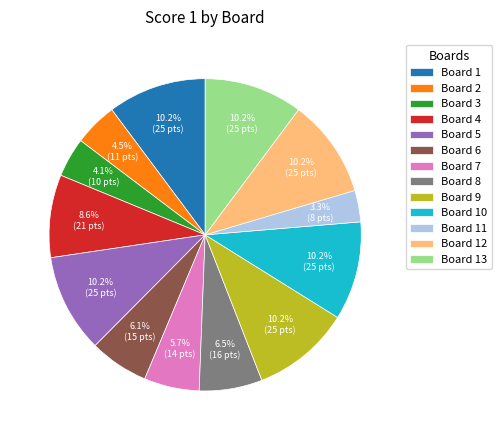

Is there any slice that represents more than half of the pie?

No